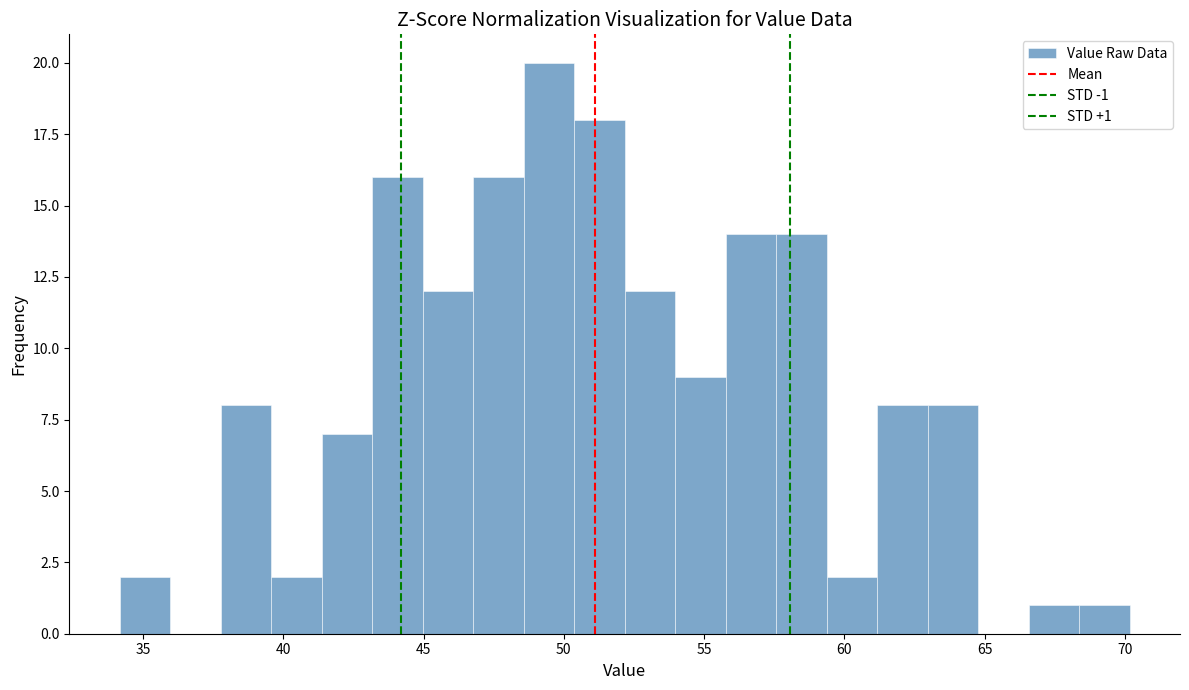

Around what value on the x-axis is the tallest bar? Give the approximate position of its centre, as read against the axis.

49.5